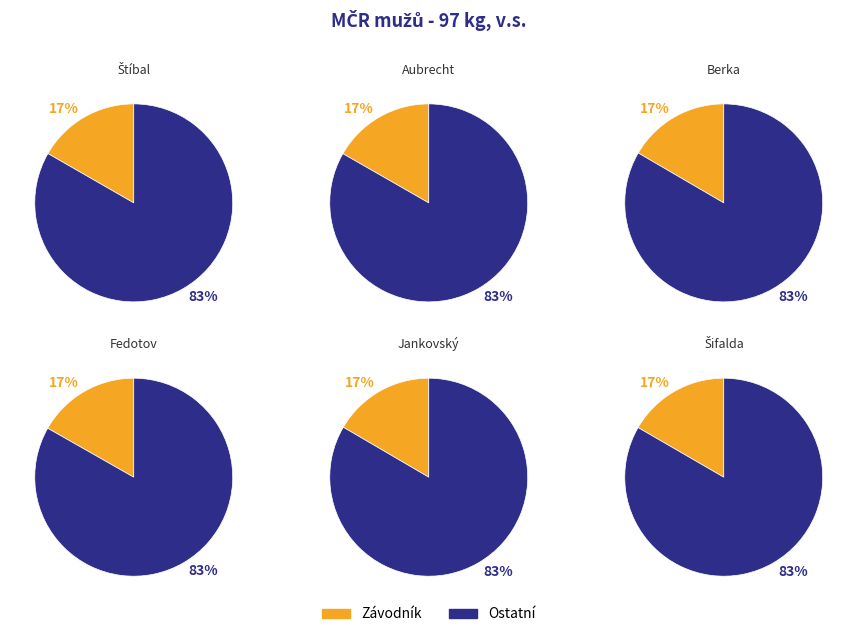

Between Jankovský Matyáš and Berka Jan, which is larger?

Berka Jan